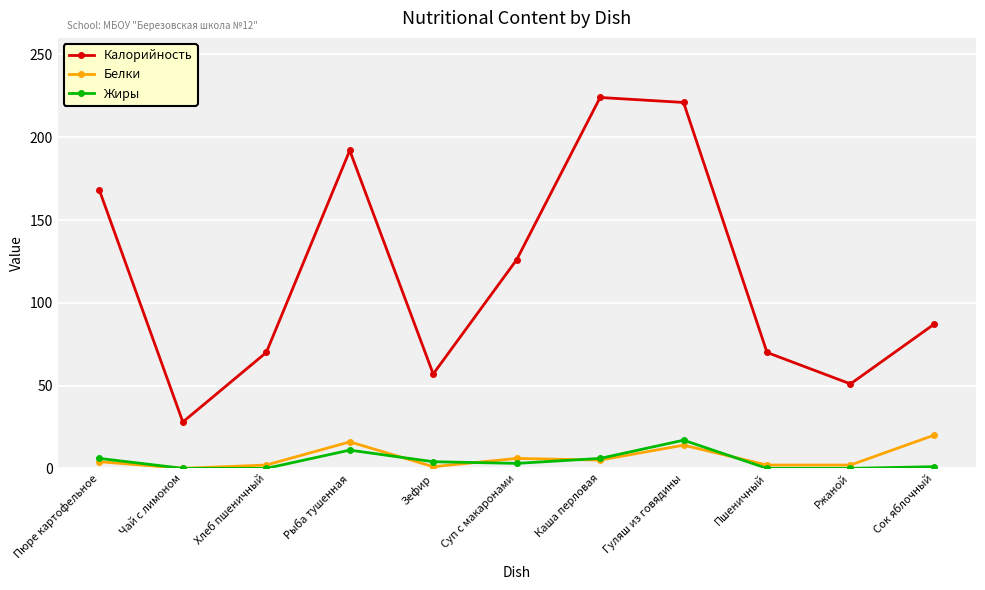

What is the label of the 5th point from the left?

Зефир